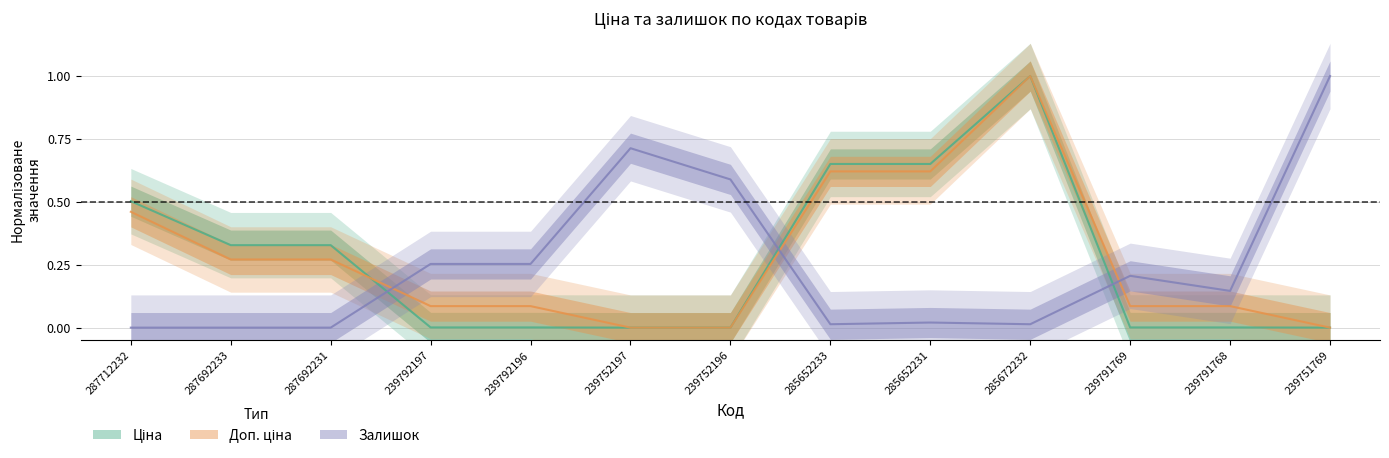

What is the total value across all series at 239792196?

0.3